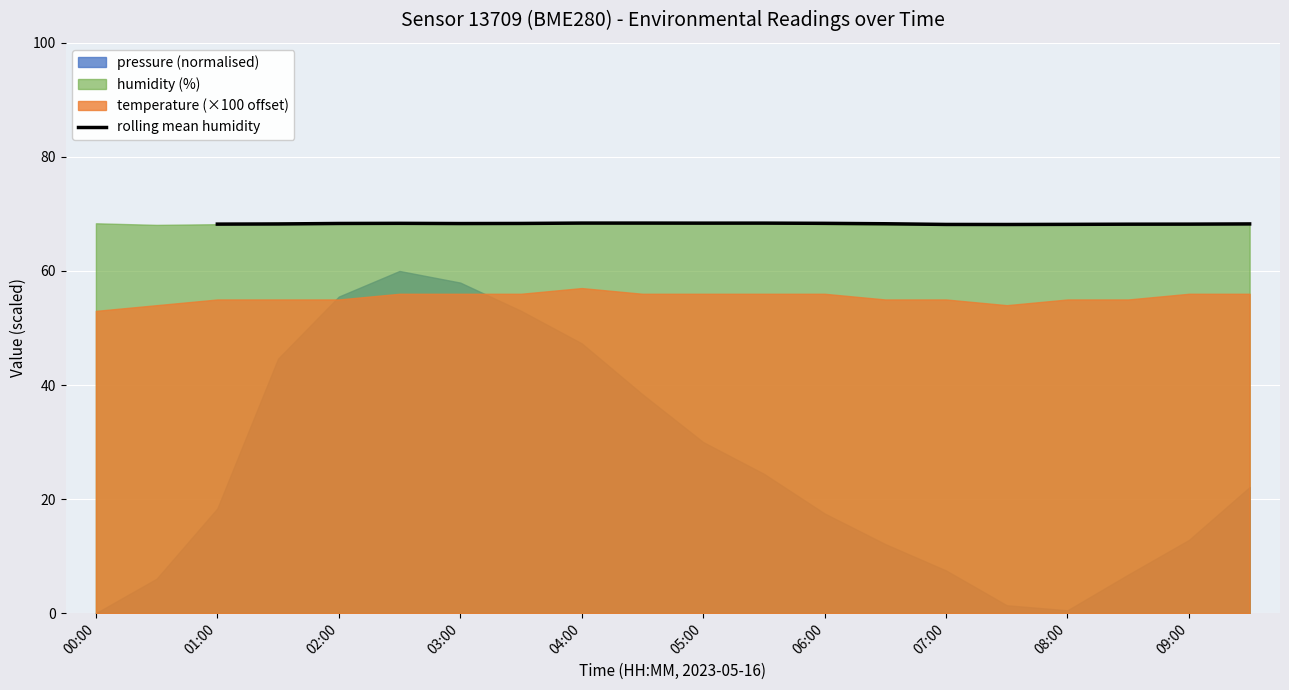

What is the minimum value for rolling mean humidity?

68.1